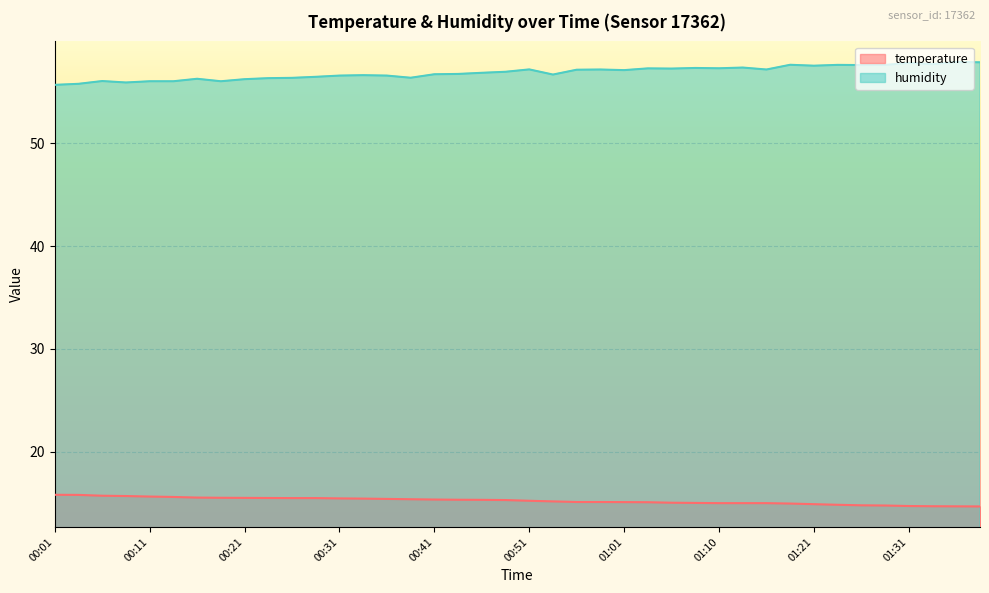

The value of humidity at 01:10 is 57.3. True or false?

True